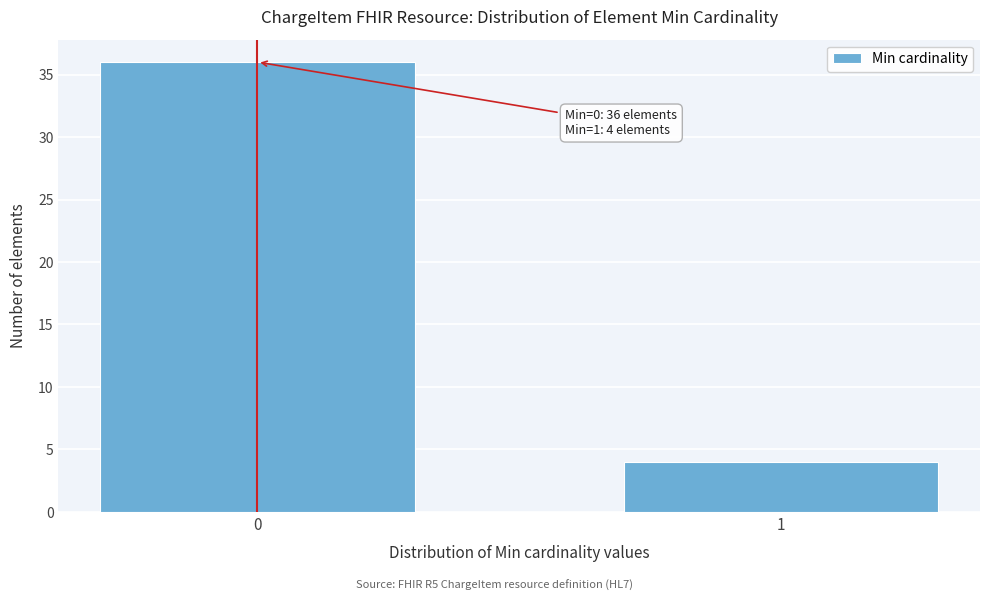

Reading left to right, transcribe all the data shown in this chart.

0=36	1=4